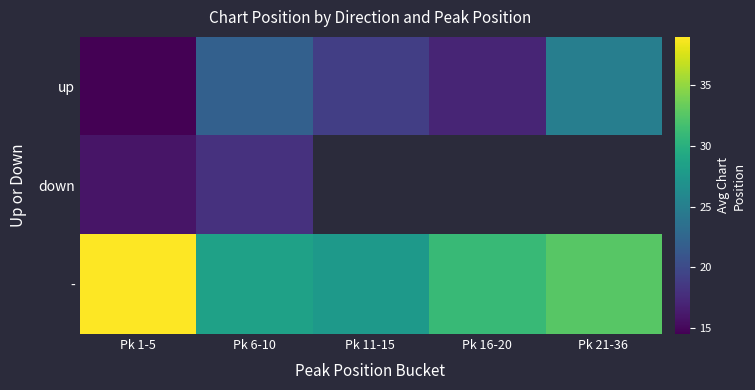

What is the difference between the second highest and second lowest values in the - series?

4.2